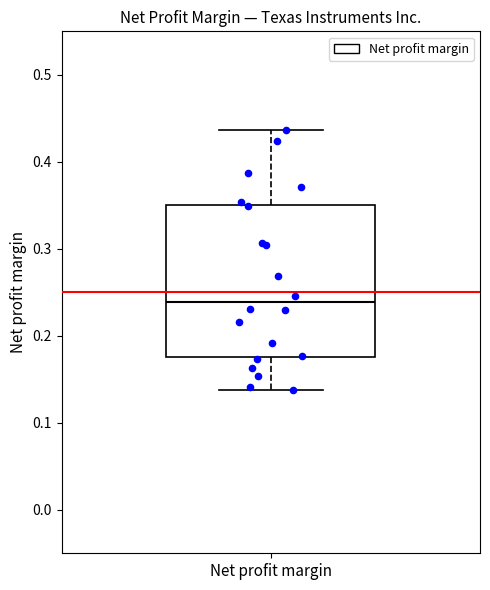

Read this box plot against the y-axis: the position of the median line, the range covered by the box, and the ends of both whiskers. The values are not printed on the chart, so give them approximately, as read against the axis.

median 0.24, box 0.18 to 0.35, whiskers 0.14 to 0.44